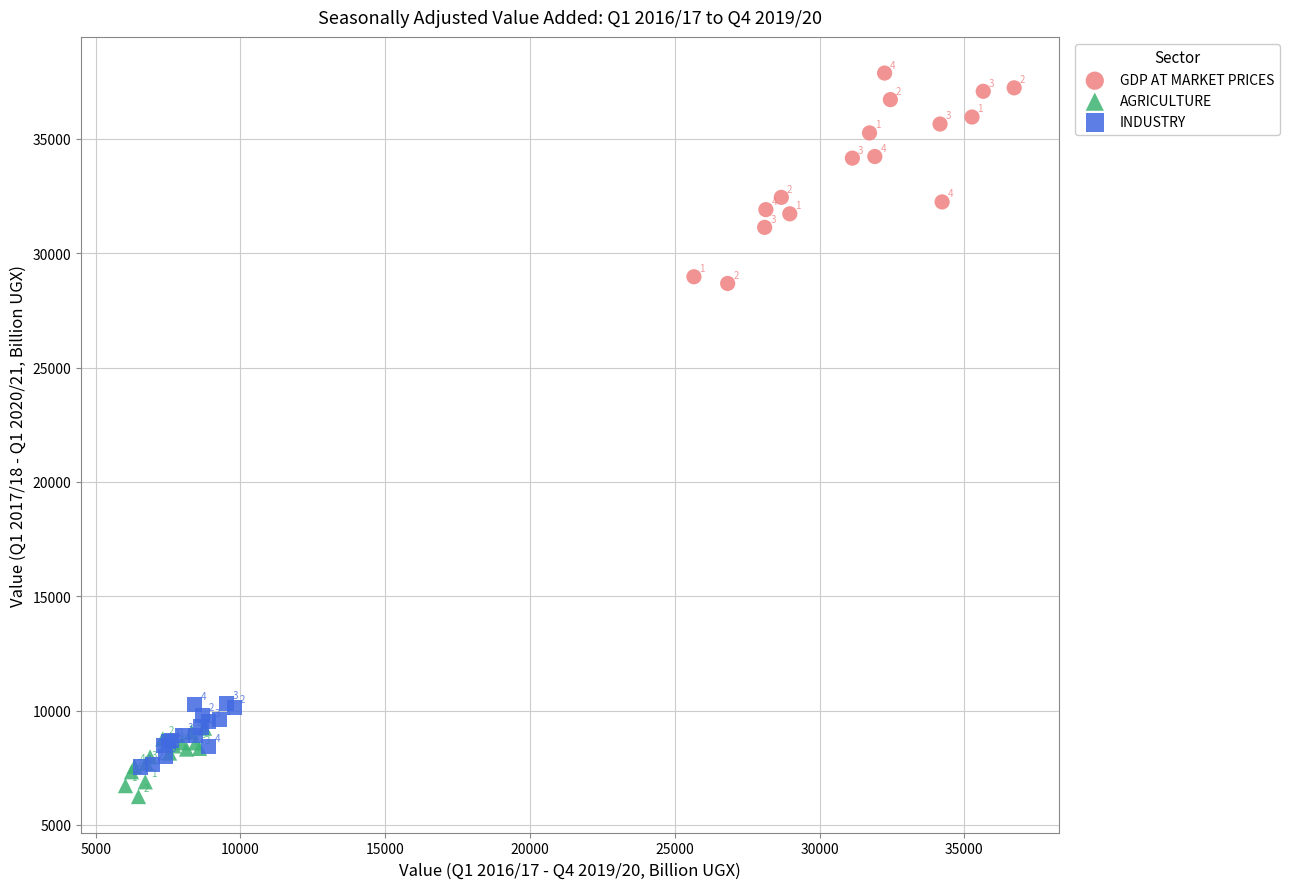

Which series has the widest spread of Y values?

GDP AT MARKET PRICES